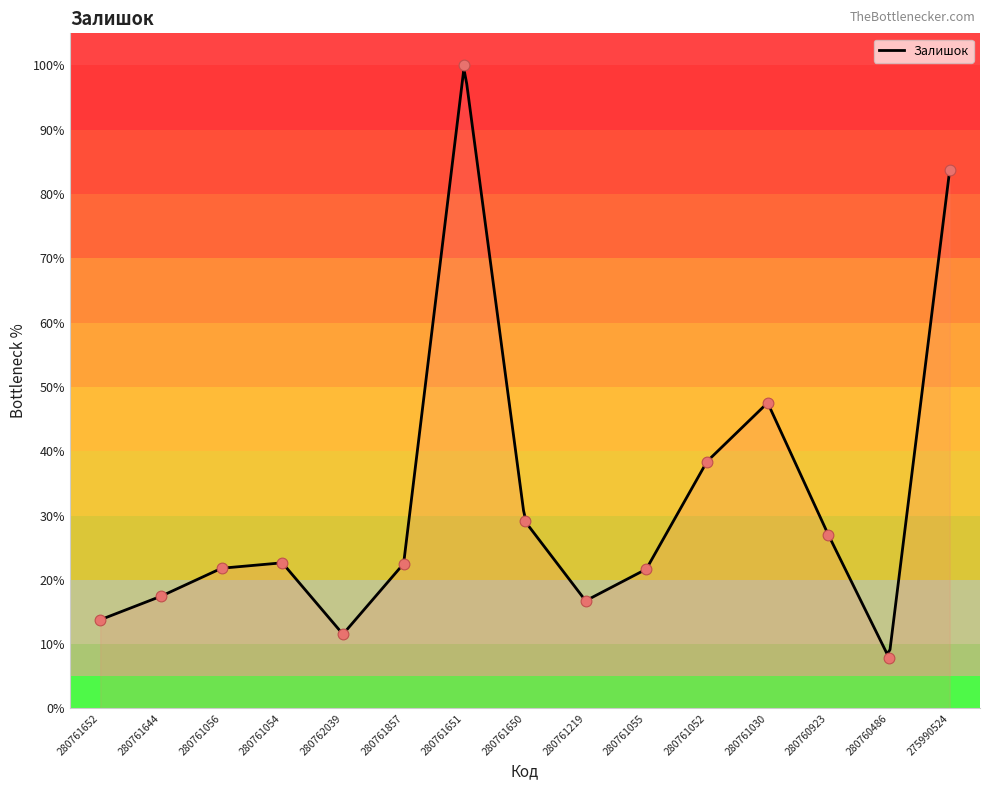

Between 280761857 and 280761055, which is larger?

280761857